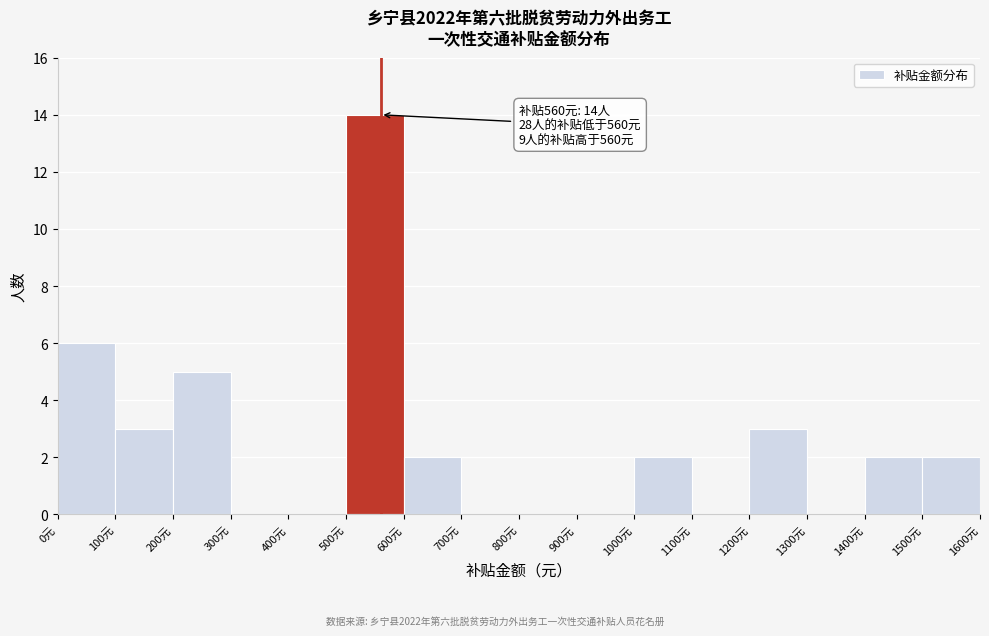

Over which range of the x-axis is the bar tallest?

500 to 600